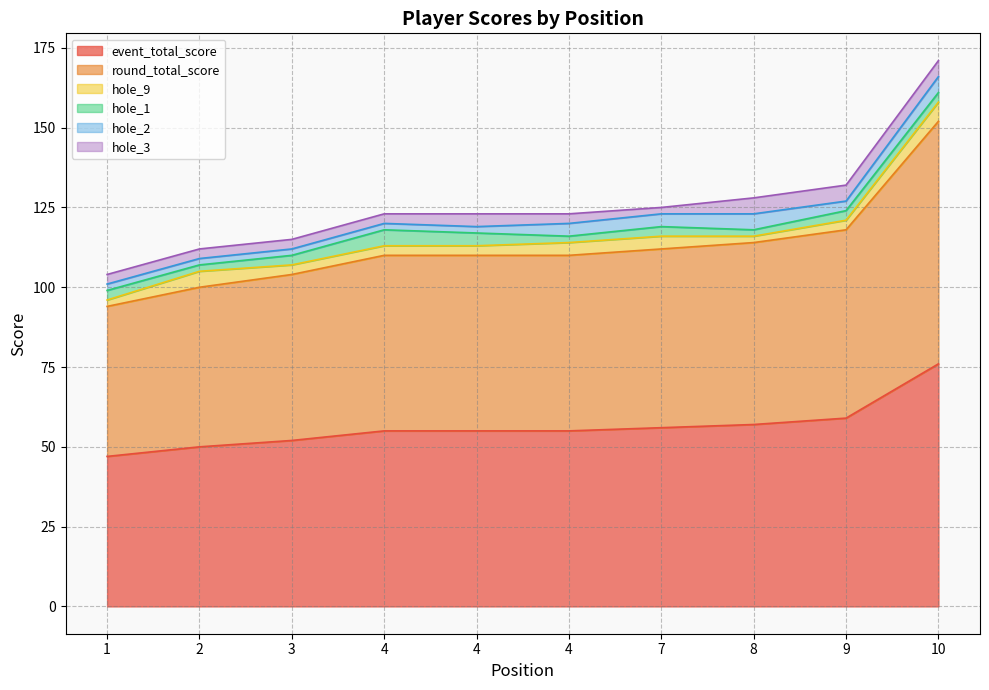

Which has a higher value, 7 or 4?

7